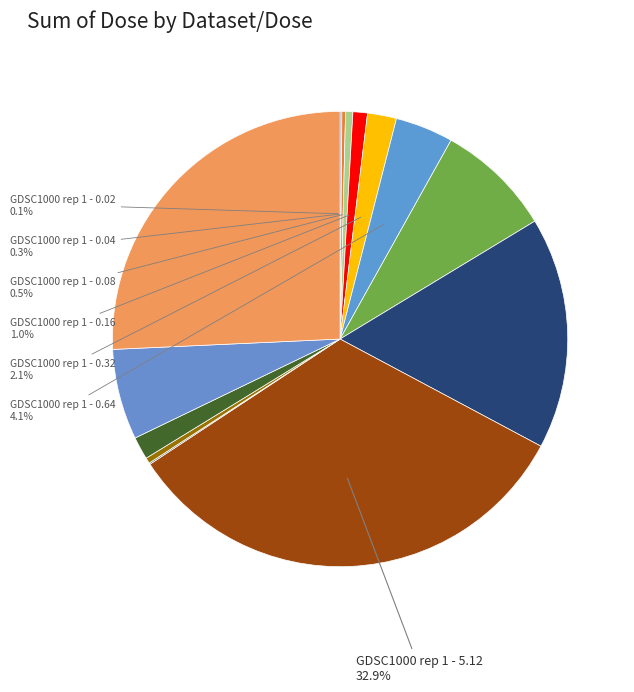

What is the largest slice in the pie chart?

GDSC1000 rep 1 - 5.12